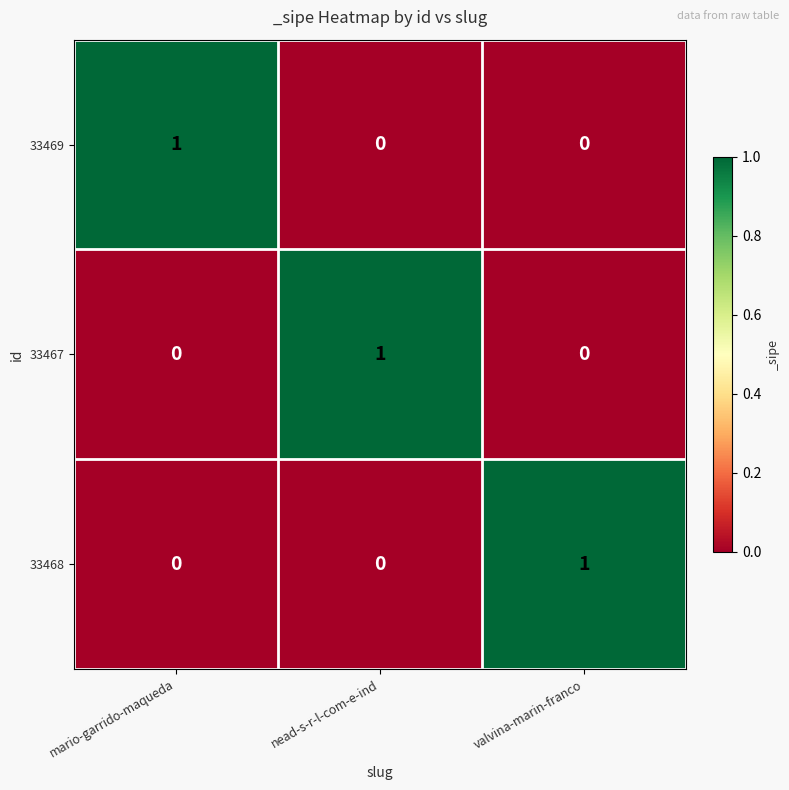

Reading left to right, transcribe all the data shown in this chart.

33469: 1	0	0
33467: 0	1	0
33468: 0	0	1